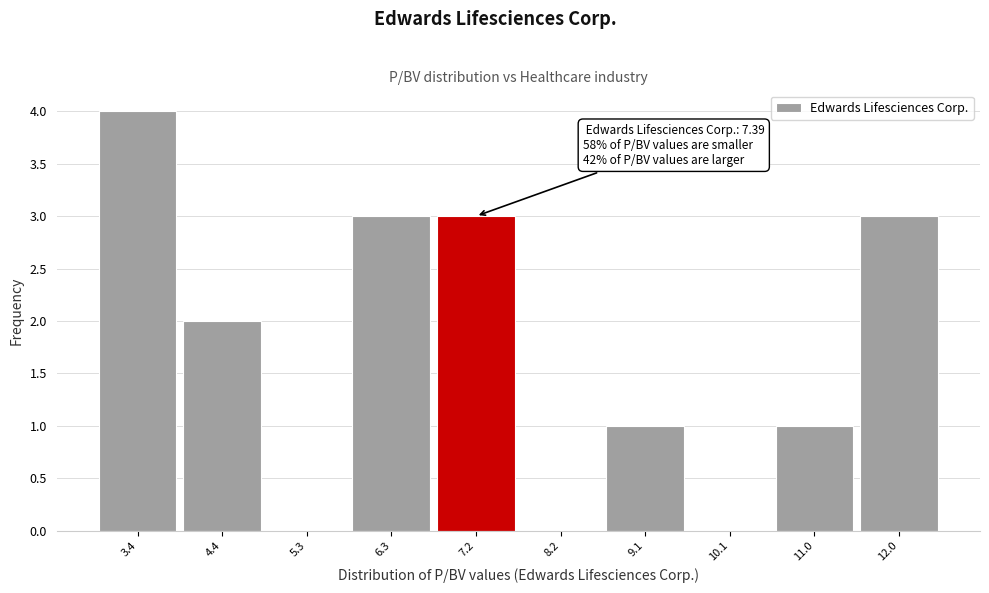

Over which range of the x-axis is the bar tallest?

2.97 to 3.92